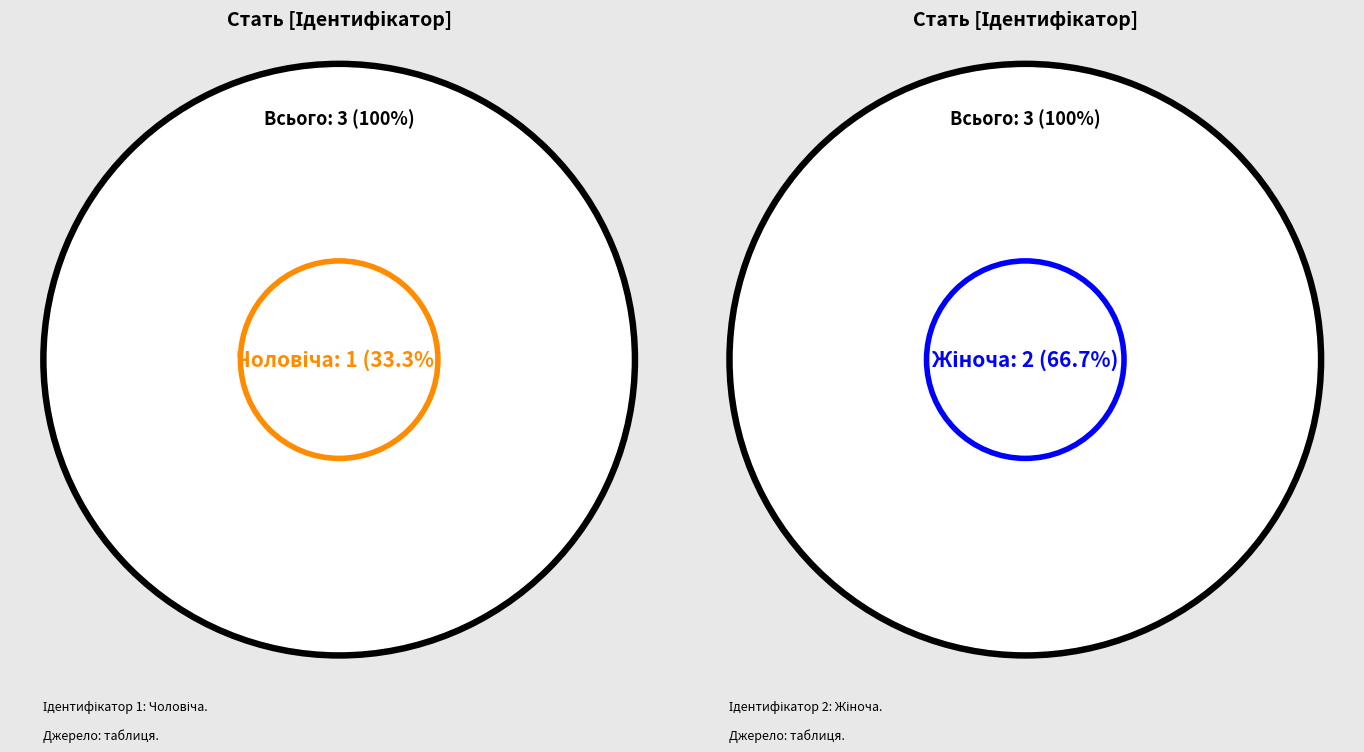

Which slice is the smallest?

Чоловіча